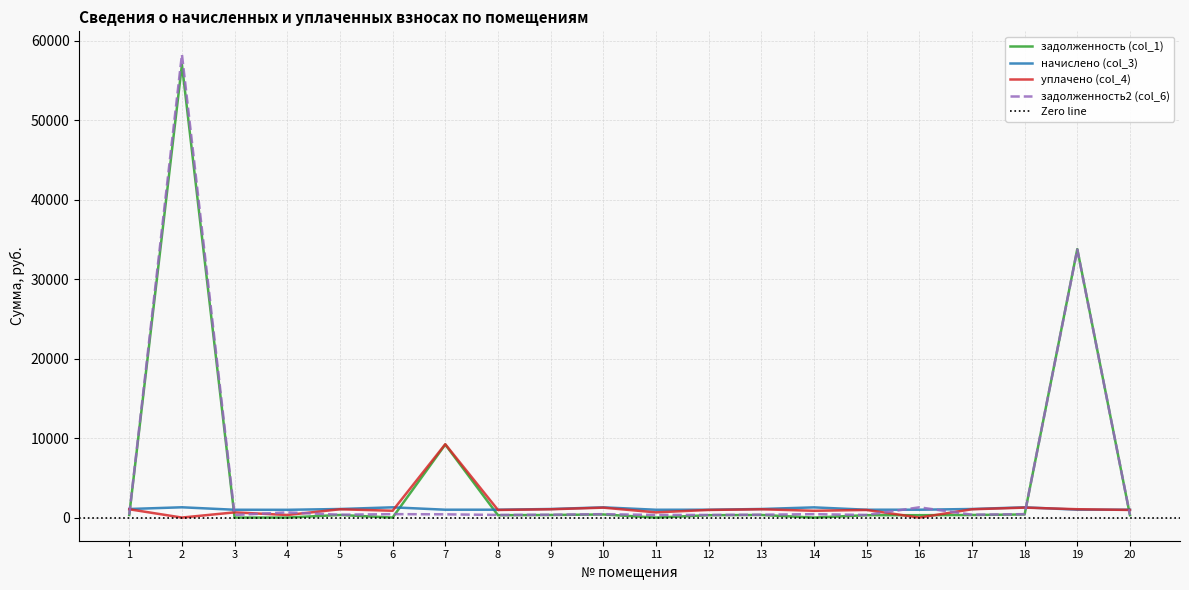

Is it true that начислено (col_3) equals 993.1 at 19?

True